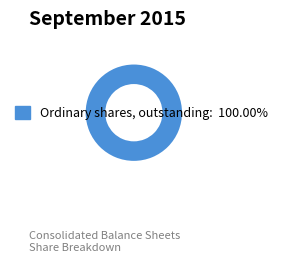

Is there a majority slice in this chart?

Yes